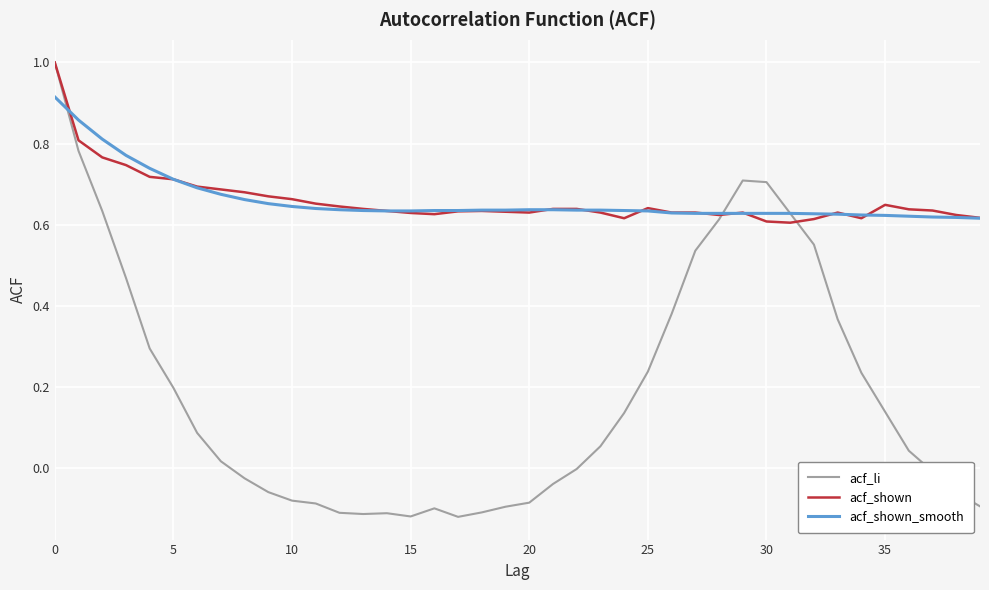

What is the difference between the maximum and minimum values in the acf_li series?

1.1